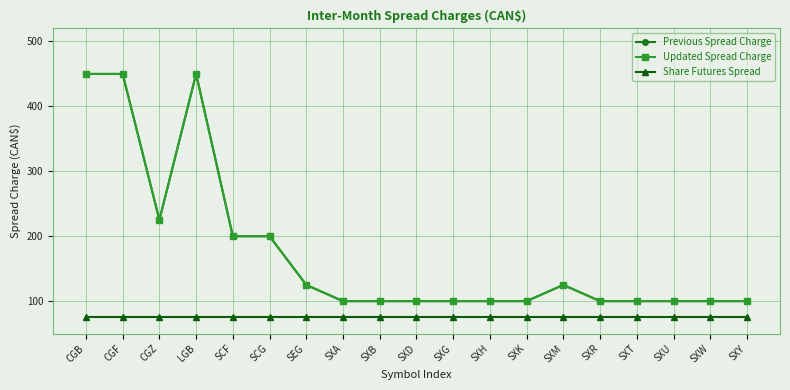

Is this an area chart (filled region under the line)?

No